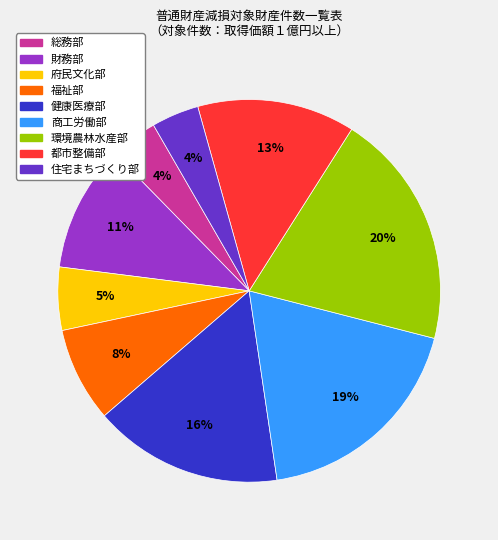

The 総務部 slice represents 4% of the pie. True or false?

True